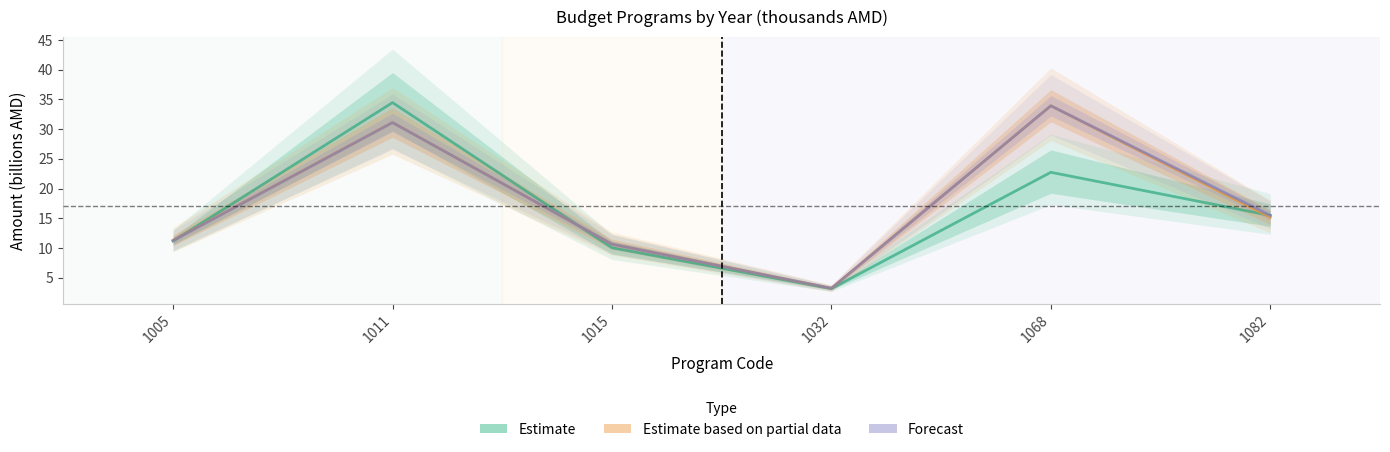

Reading left to right, list all the values displayed in this chart.

Estimate (2020-2021 Actual/Expected): 11.1	34.5	10.0	3.1	22.7	15.5
Estimate based on partial data (2022): 11.3	31.1	10.6	3.2	33.9	15.1
Forecast (2023-2024): 11.2	31.1	10.6	3.2	33.9	15.5